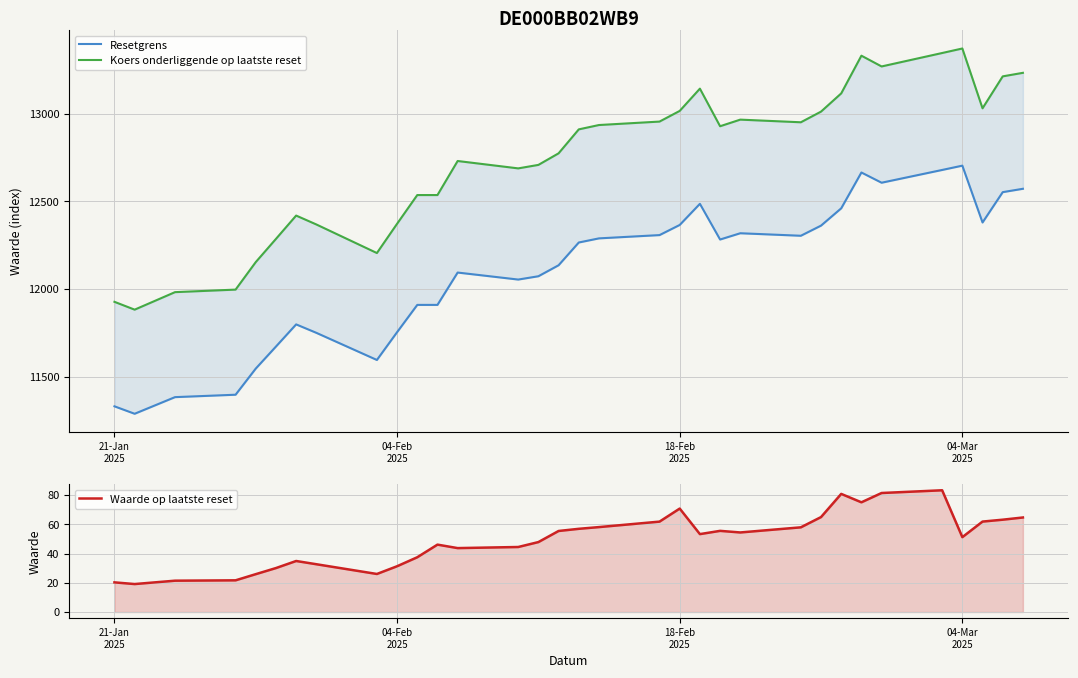

True or false: Koers onderliggende op laatste reset has a value of 3948.0 at 23.

False